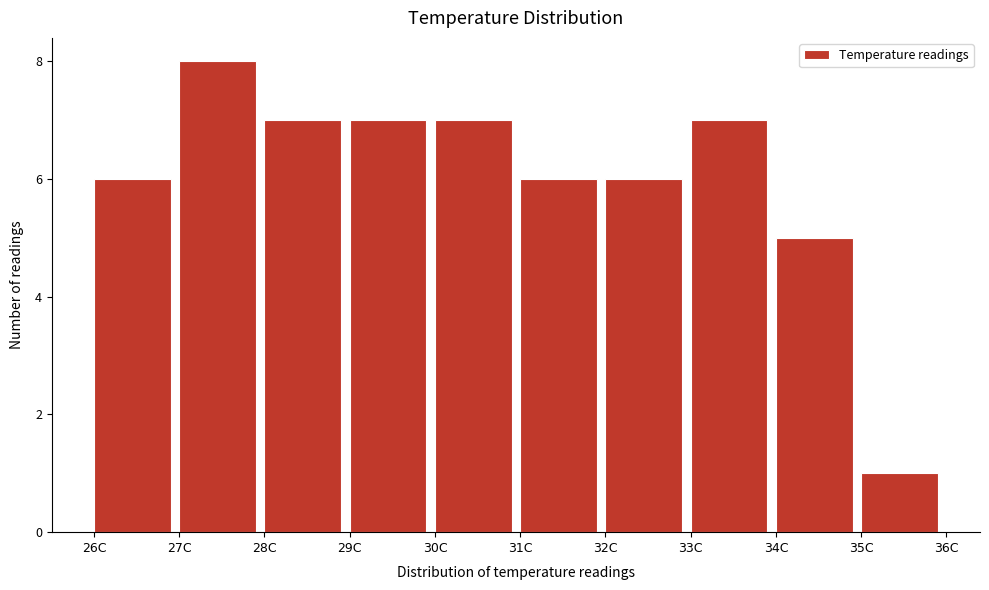

Over which range of the x-axis is the bar tallest?

27 to 28